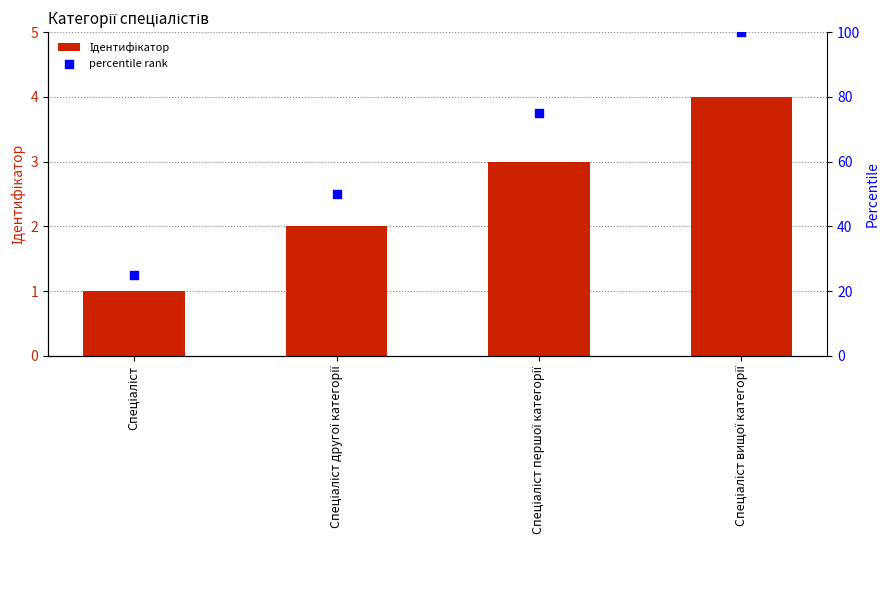

Which series reaches the minimum Y coordinate?

Ідентифікатор